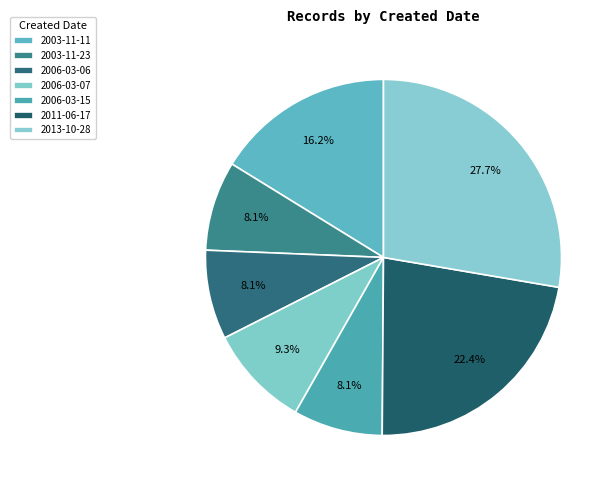

To the nearest percent, what is the difference between the largest and smallest slice percentages?

20%